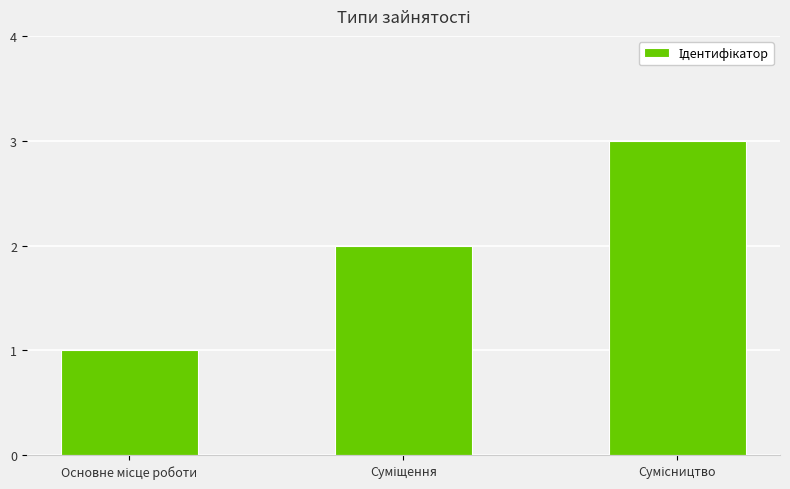

What is the greatest value displayed?

3